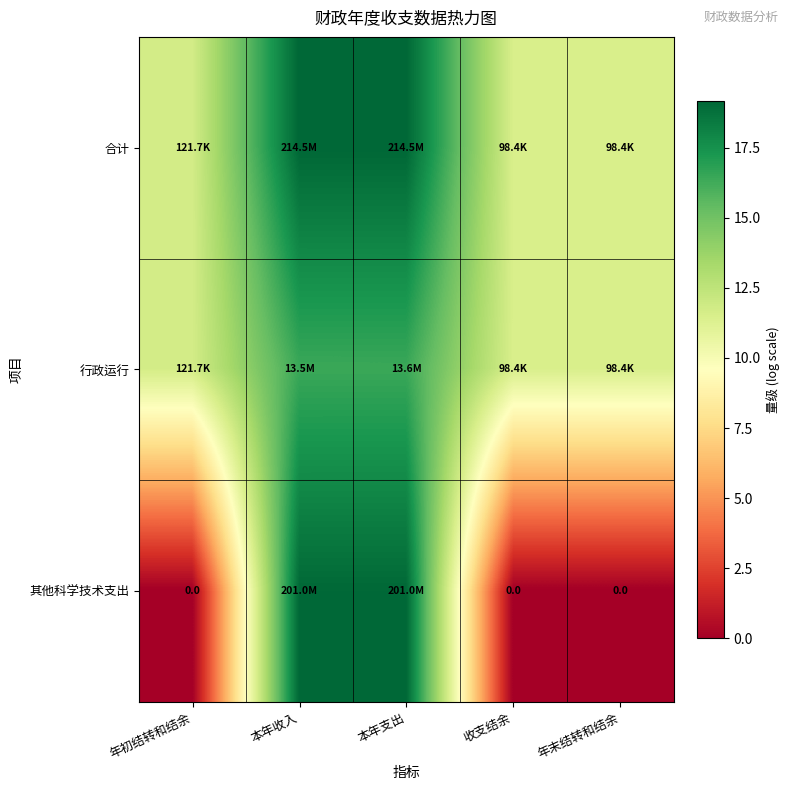

What is the lowest value of the 行政运行 series?

11.5